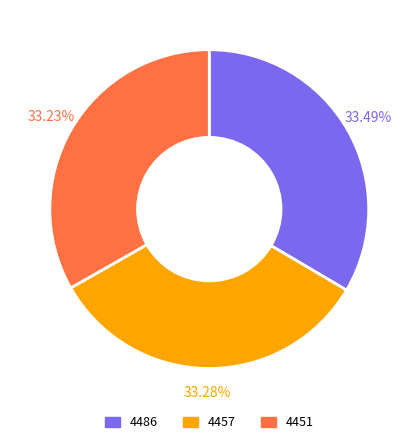

Do 4457 and 4486 together represent more than half of the pie?

Yes